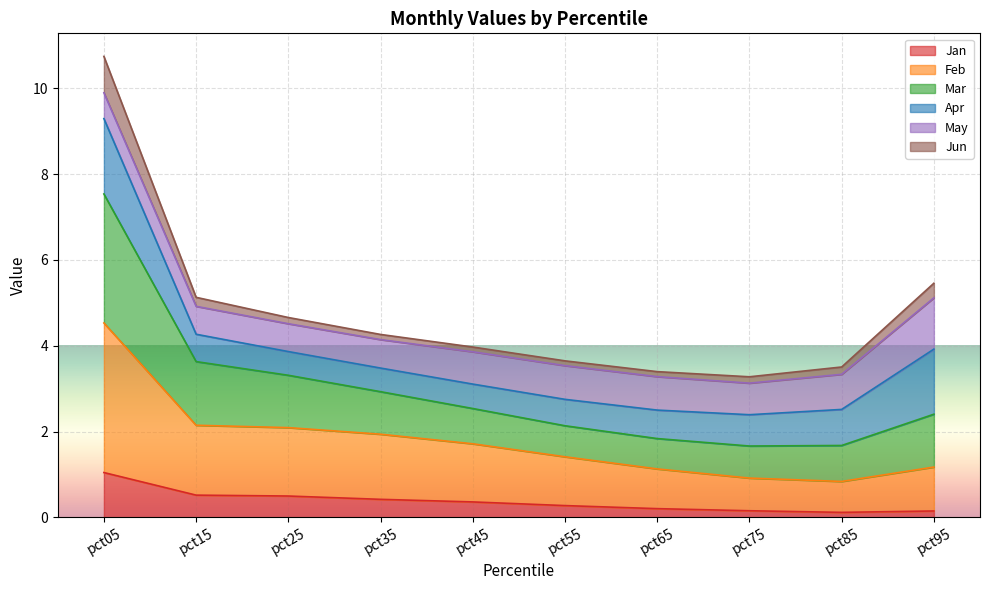

The value of Jan at pct05 is 1.6. True or false?

False